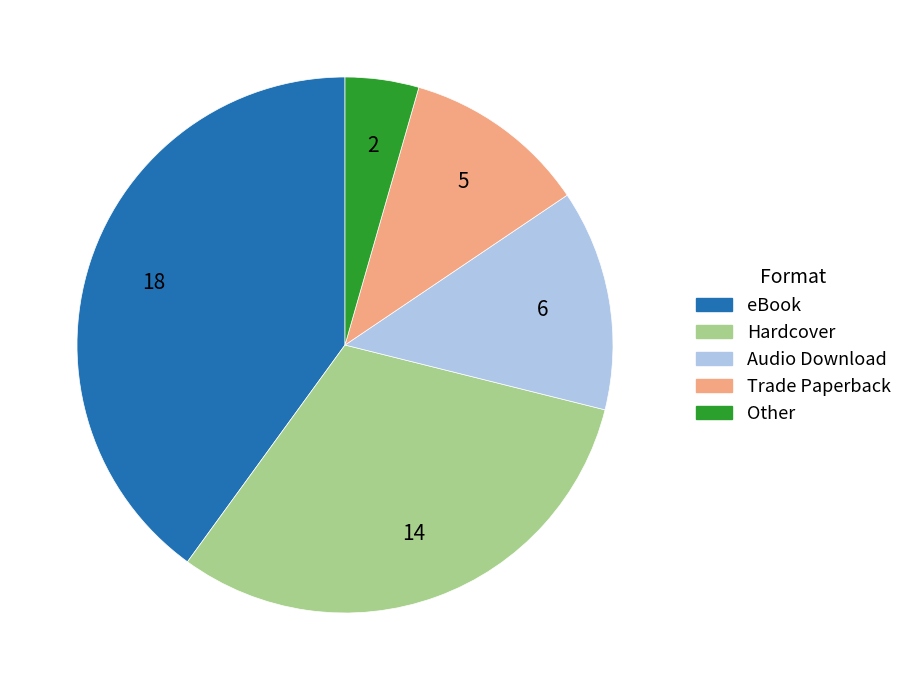

What is the ratio of the value at eBook to the value at Trade Paperback?

3.6